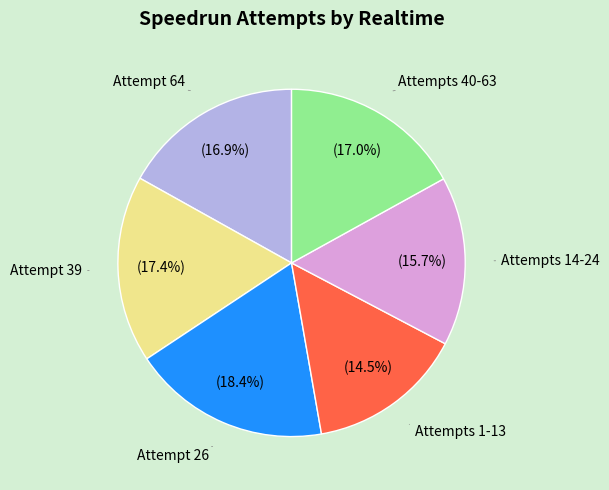

Does any single category account for the majority?

No